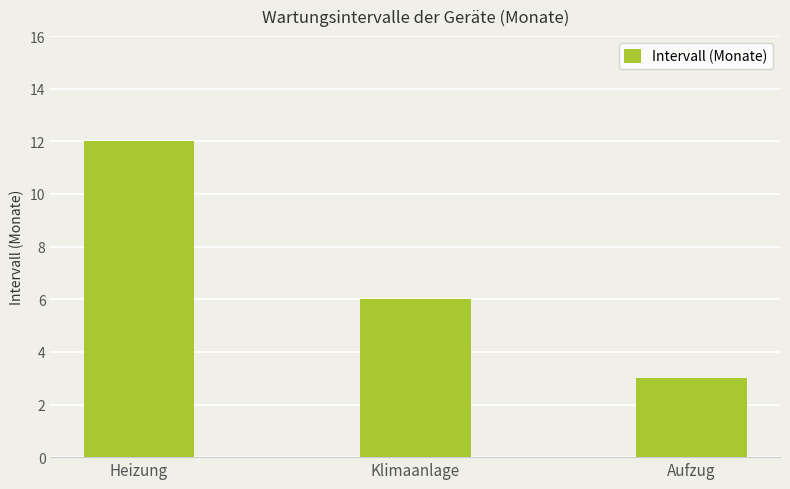

What is the sum of the values at Heizung and Aufzug?

15